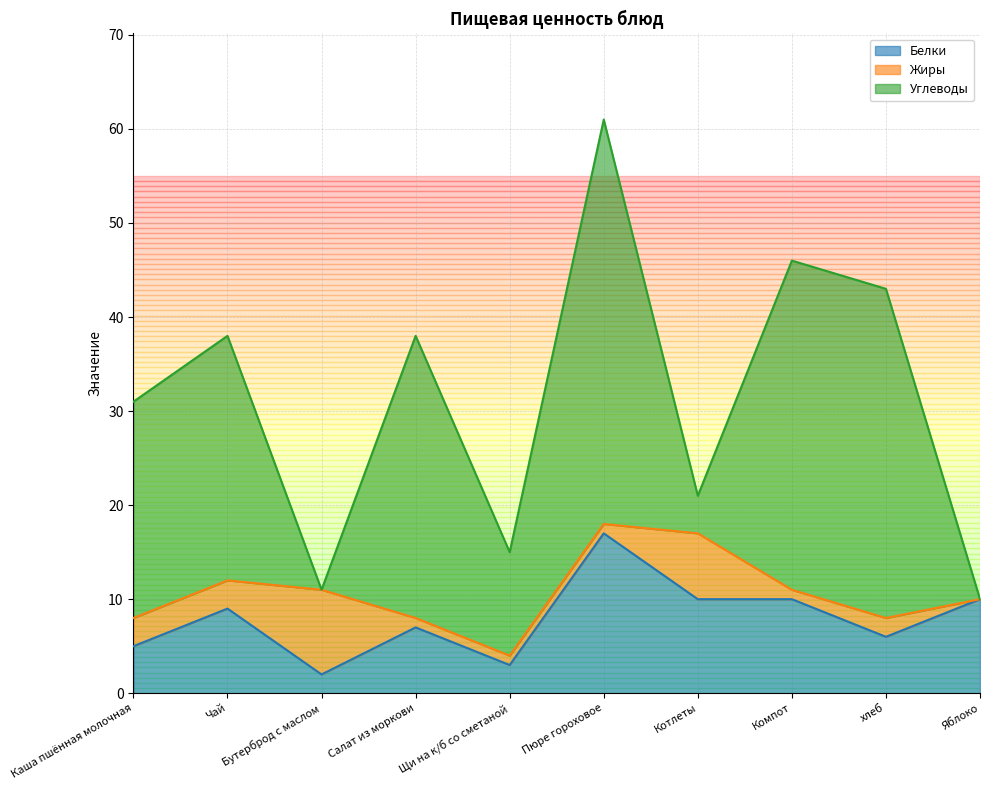

At which category is the sum across all series the highest?

Пюре гороховое